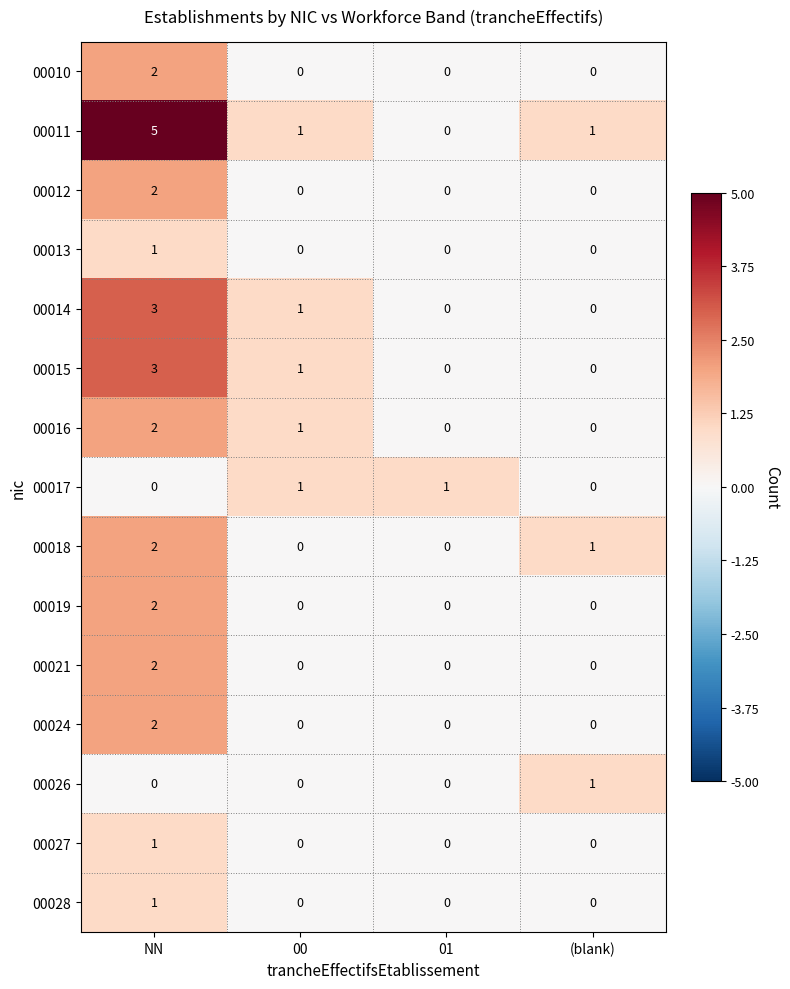

What is the sum of the 00014 values at NN and (blank)?

3